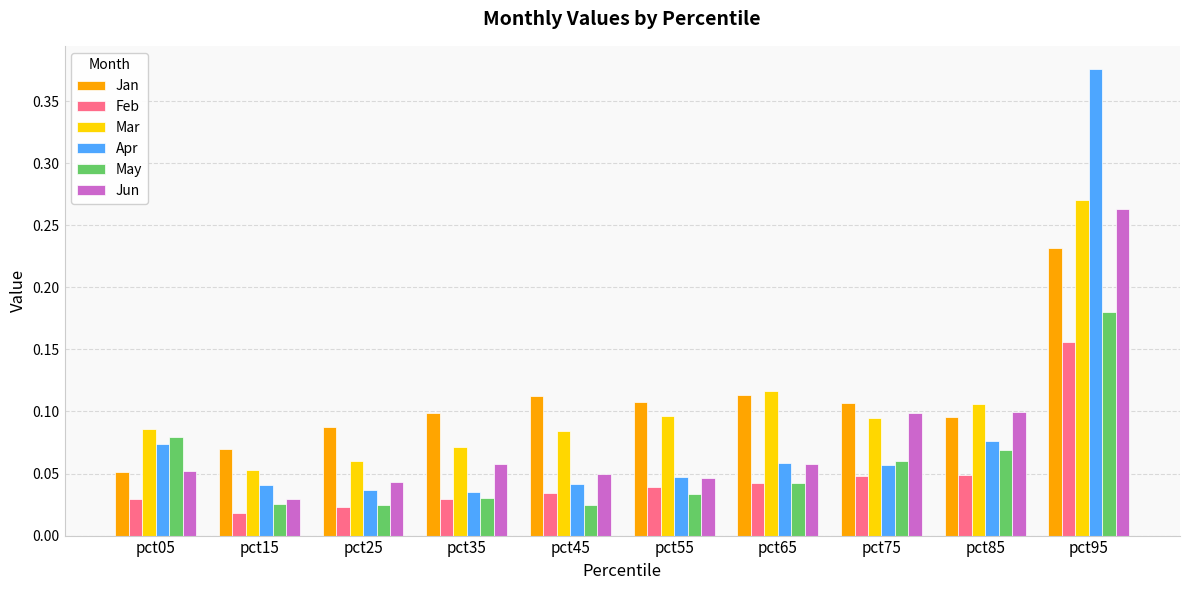

Rank the series at pct75 from highest to lowest value.

Jan, Jun, Mar, May, Apr, Feb